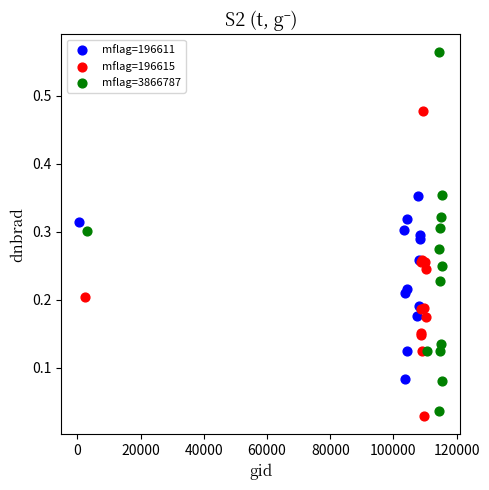

Which series reaches the maximum Y coordinate?

mflag=3866787